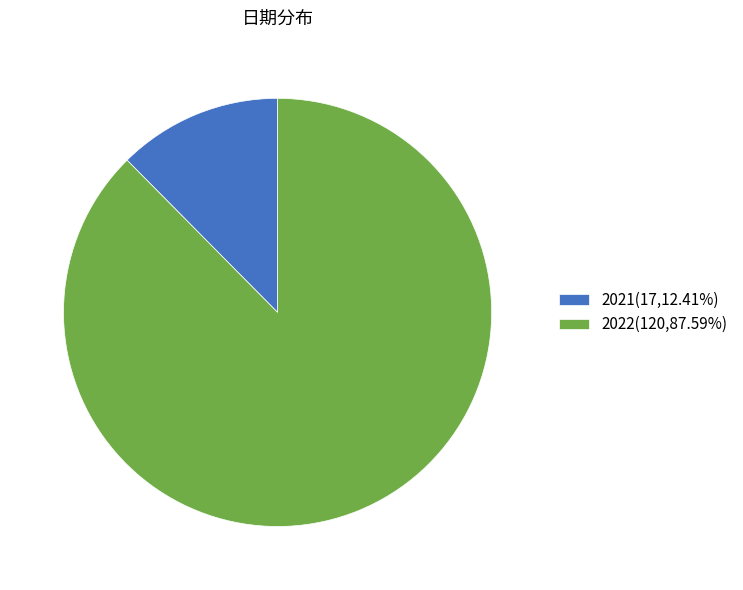

True or false: 2022 accounts for 88% of the total.

True